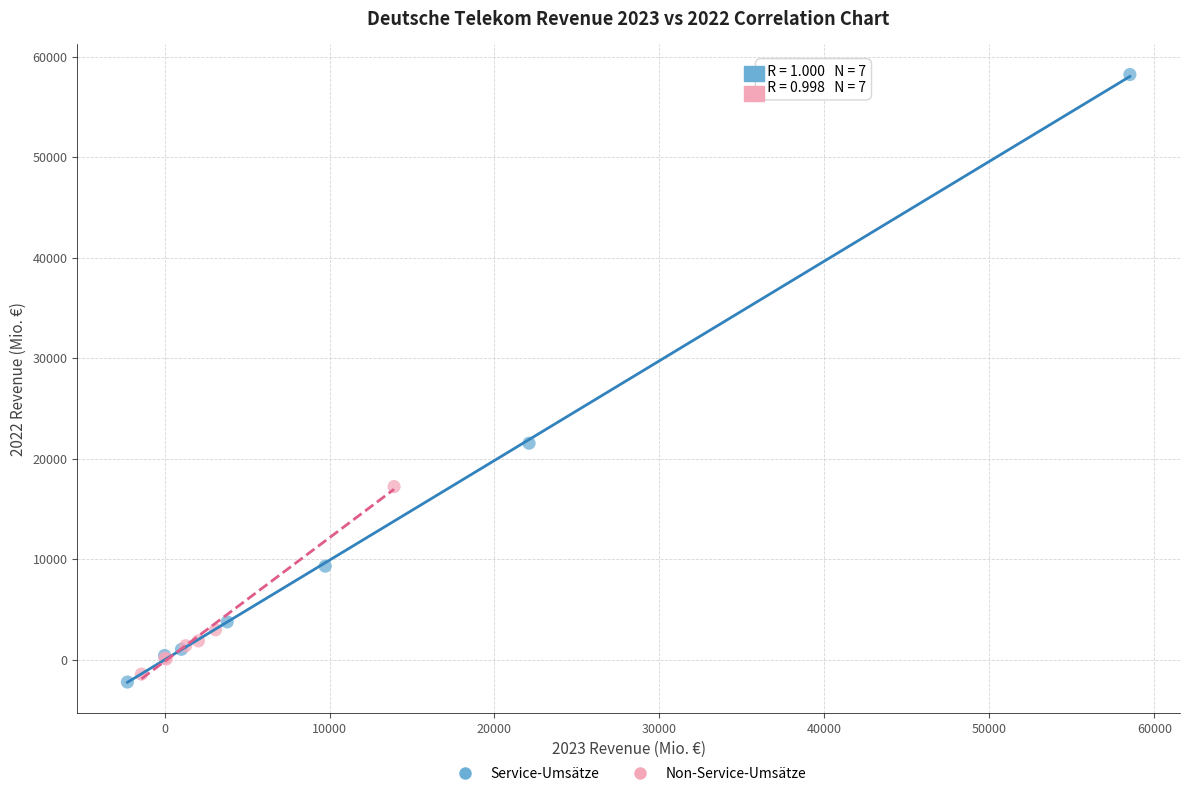

Which series reaches the maximum Y coordinate?

Service-Umsätze